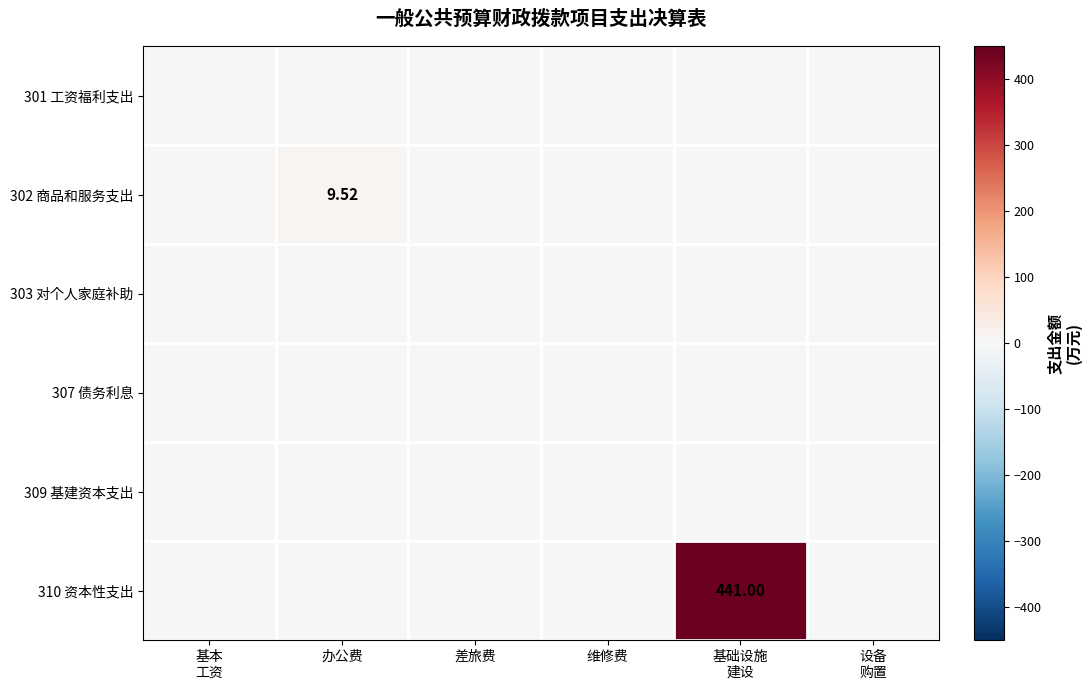

Count the number of categories in the chart.

6